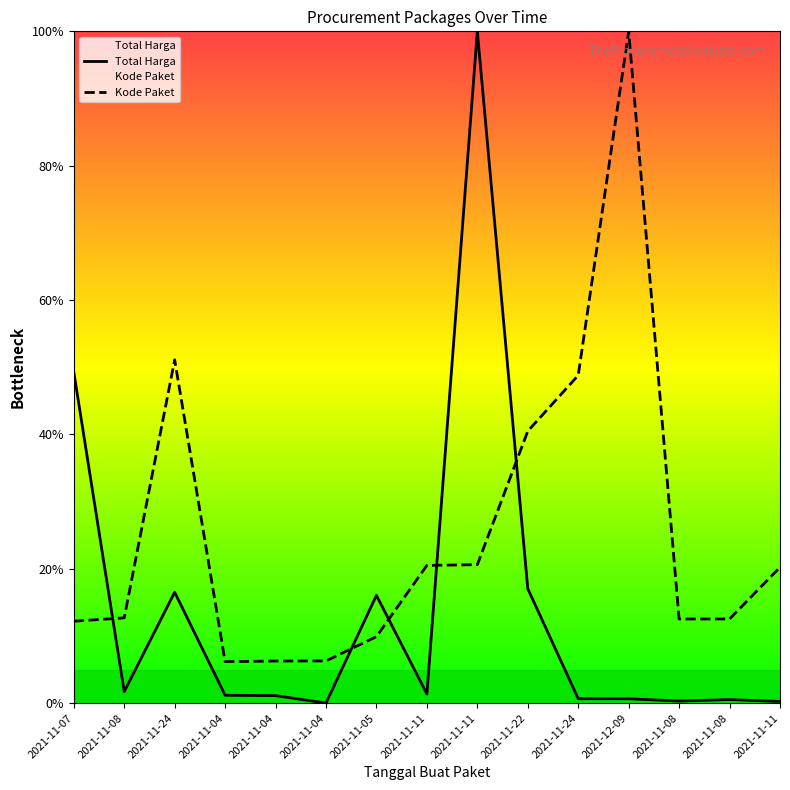

Reading left to right, list all the values displayed in this chart.

Total Harga: 49.3	1.7	16.5	1.2	1.1	0.0	16.0	1.4	100.0	17.0	0.7	0.7	0.3	0.5	0.3
Kode Paket: 12.2	12.7	51.1	6.2	6.3	6.3	9.9	20.5	20.6	40.5	48.8	100.0	12.5	12.5	20.2